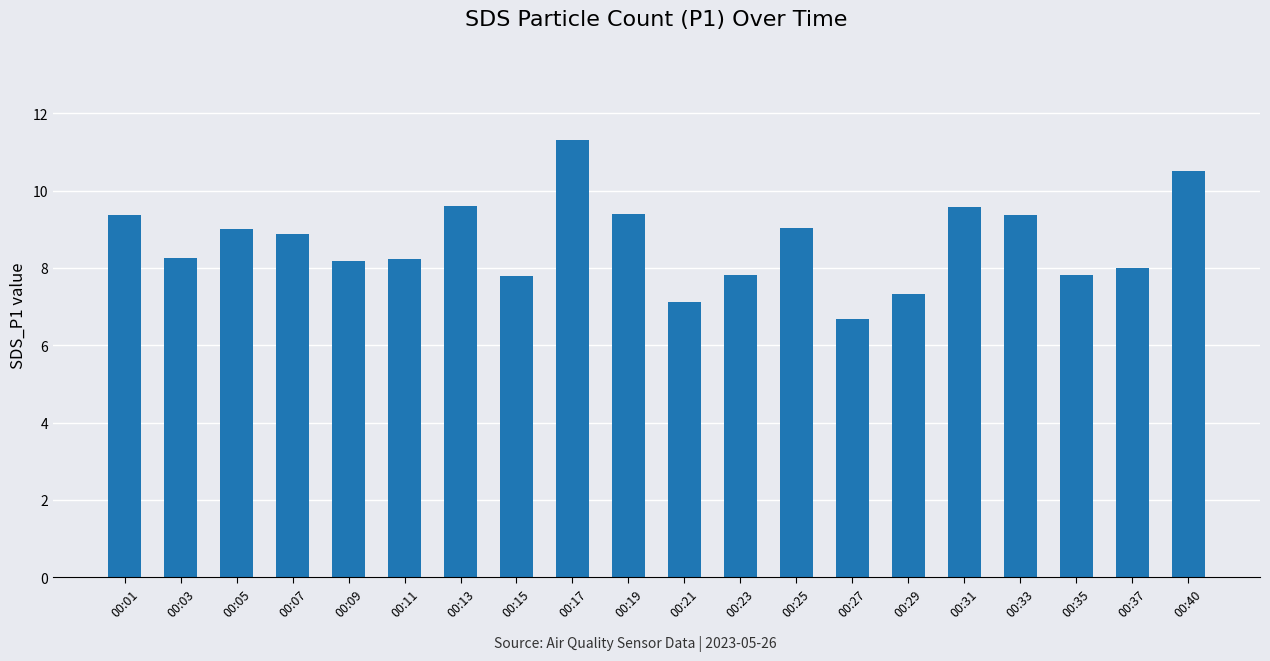

What is the difference between the second highest and minimum values?

3.8